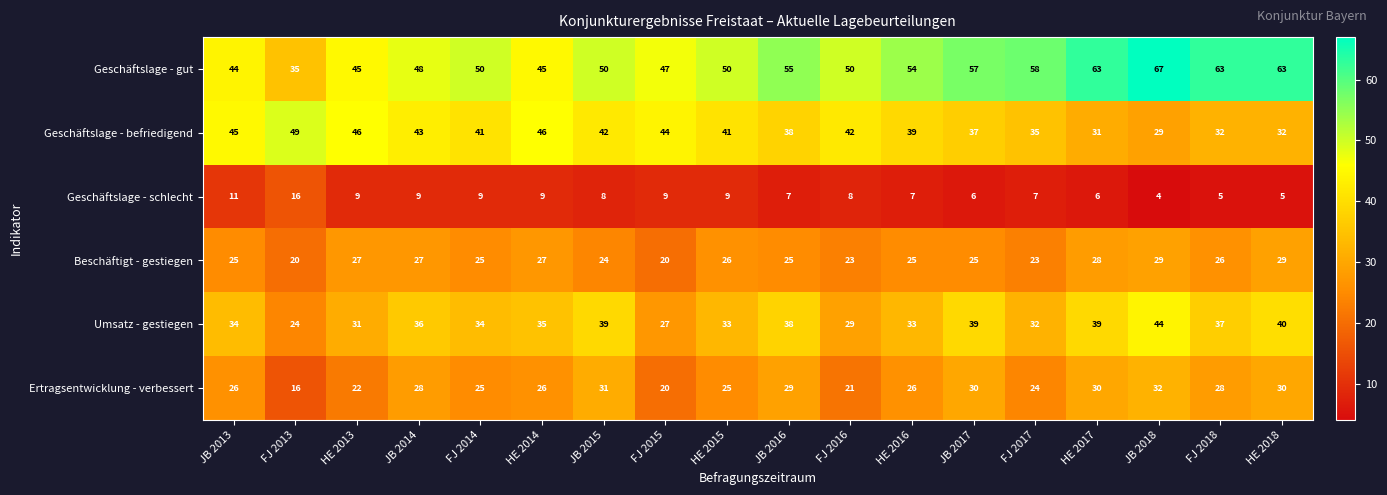

What is the average value of the Geschäftslage - befriedigend series?

40